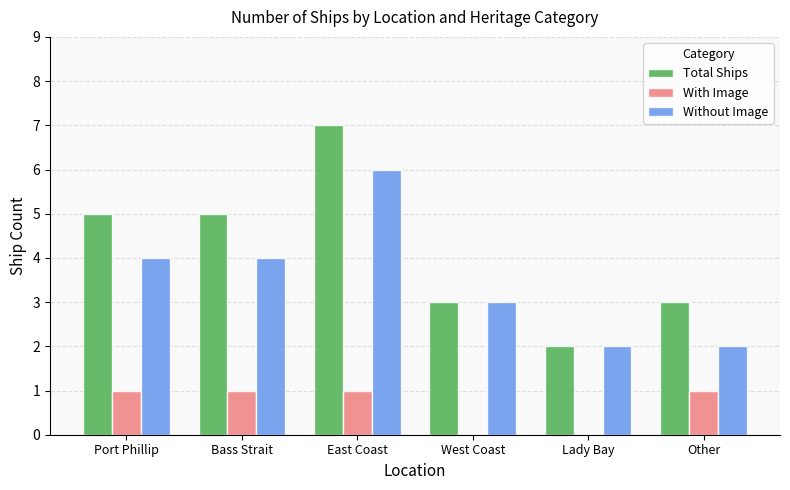

Which series has the largest total across all categories?

Total Ships